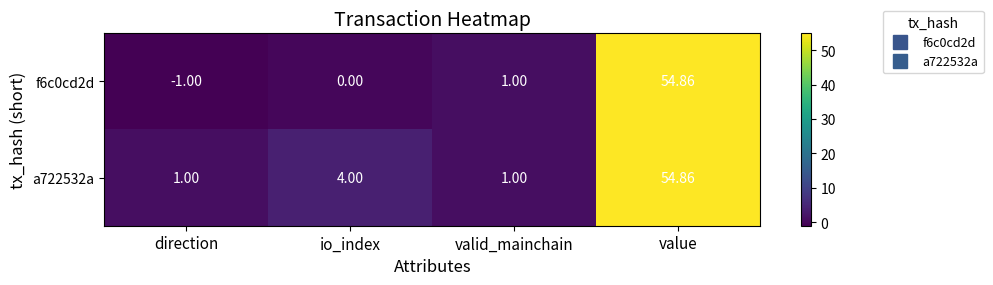

What is the difference between the highest and lowest values at io_index?

4.0